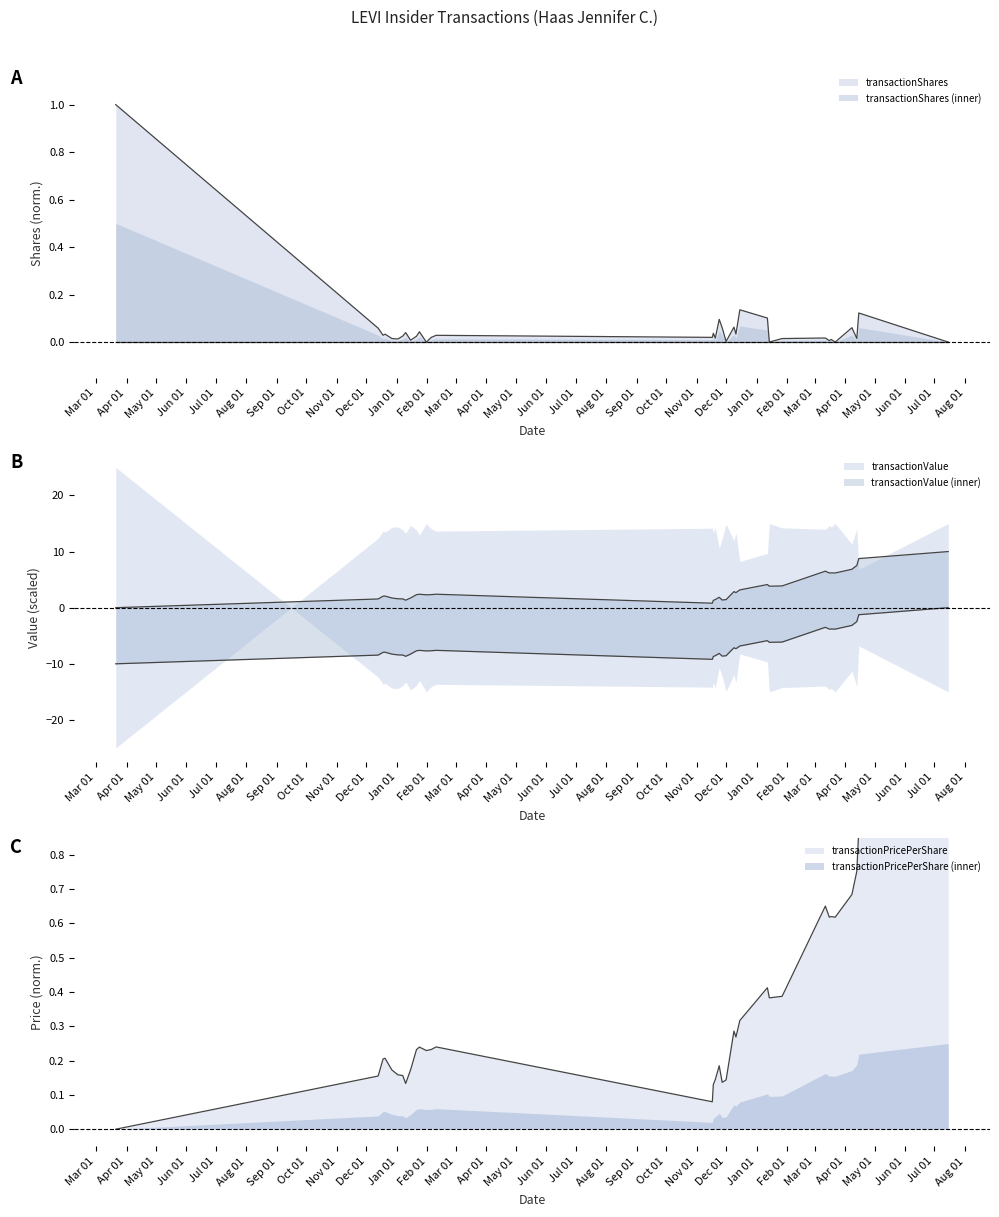

True or false: transactionPricePerShare has a value of 2.9 at 2020-12-09.

True